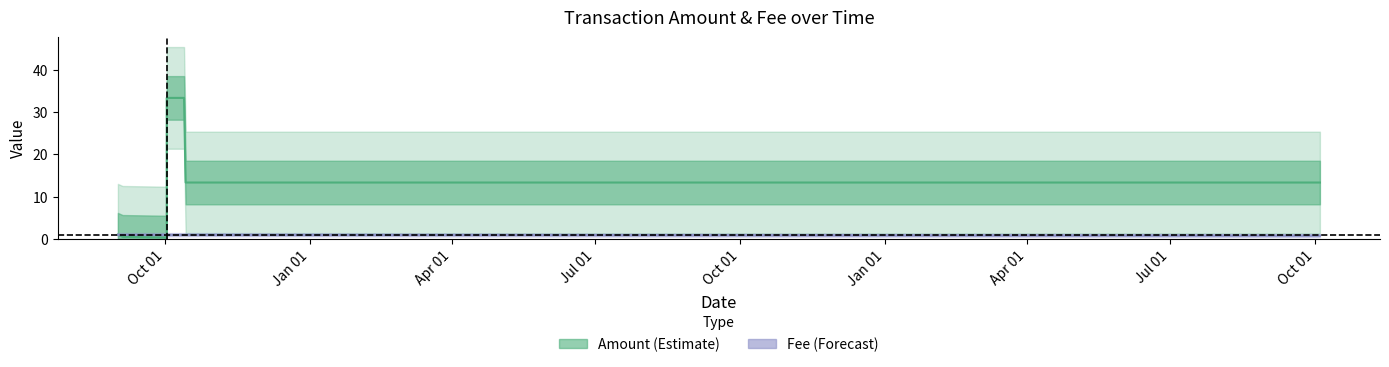

Which series ends up on top after the final intersection of Fee (mid) and Amount (mid)?

Amount (mid)